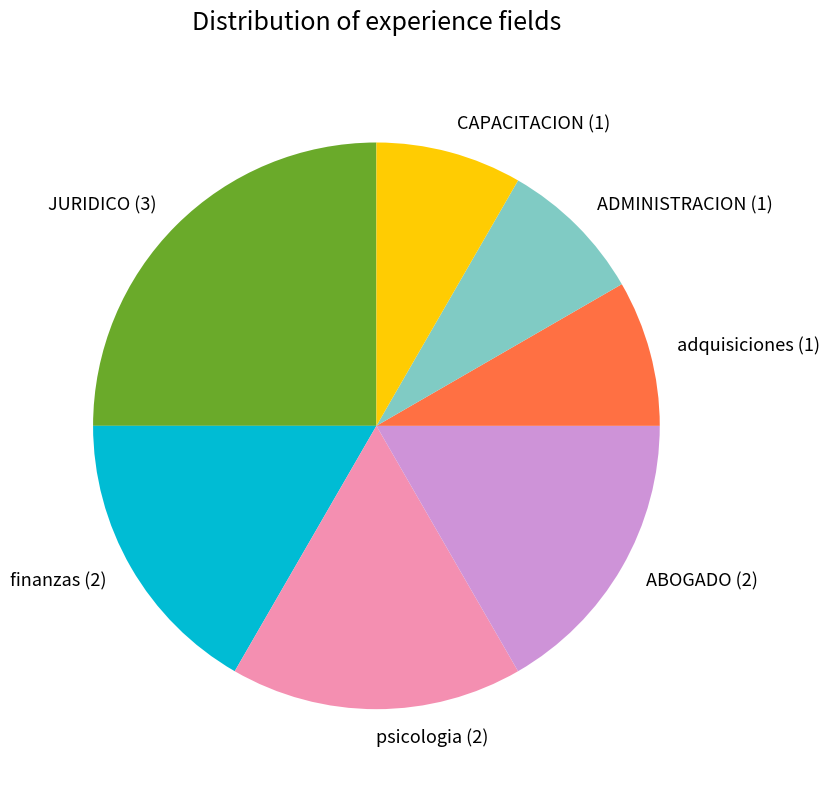

Is it true that adquisiciones is 1% of the pie?

False